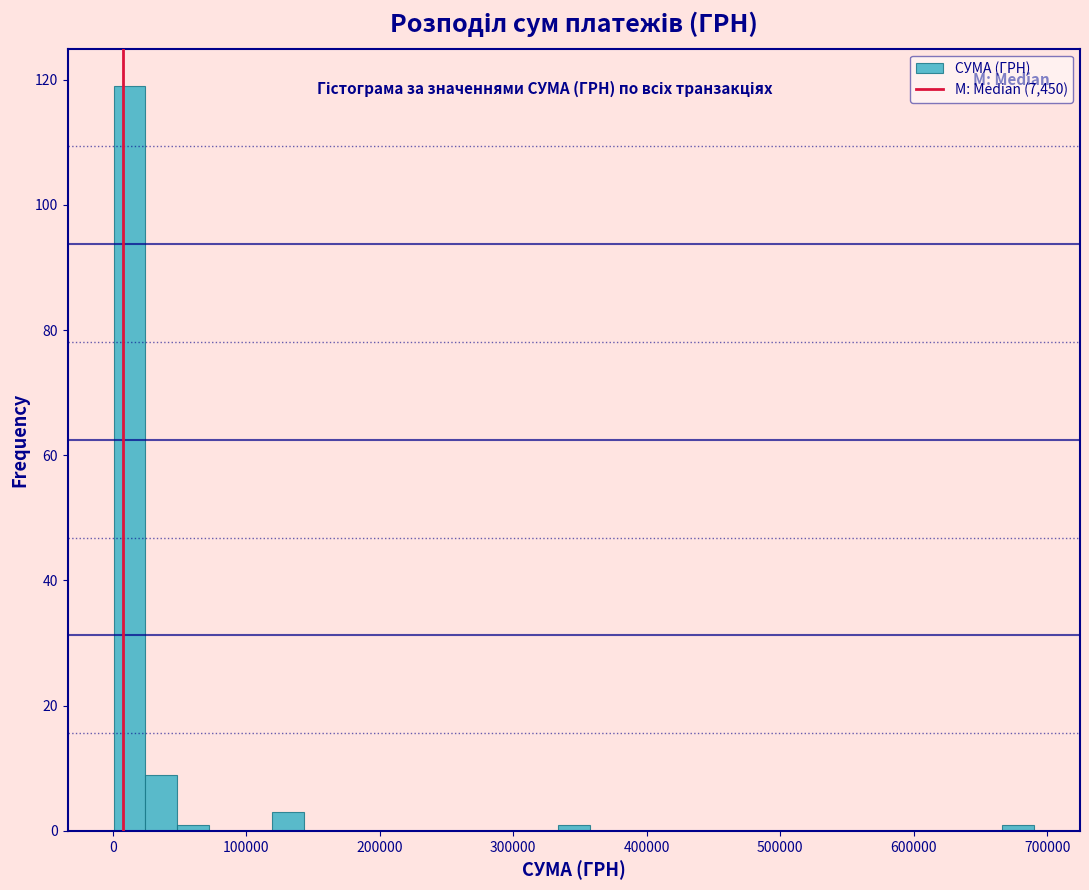

Around what value on the x-axis is the tallest bar? Give the approximate position of its centre, as read against the axis.

10000